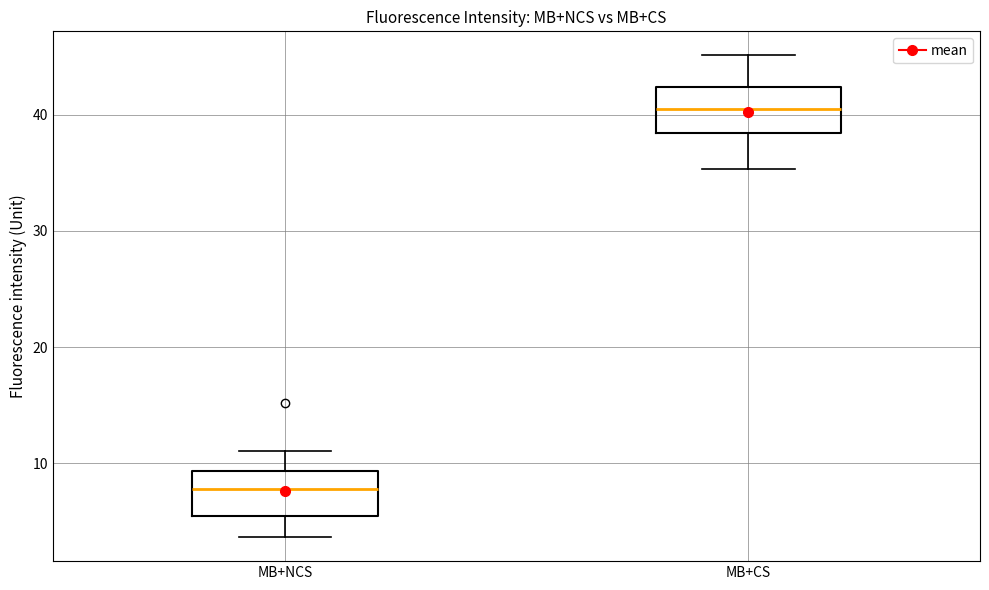

Reading left to right, transcribe this box plot: for each box, give where its median line is, the range the box spans, and where its two whiskers end, as read against the y-axis. The values are not printed on the chart, so give them approximately, as read against the axis.

MB+NCS: median 8, box 5 to 9, whiskers 4 to 11
MB+CS: median 41, box 38 to 42, whiskers 35 to 45